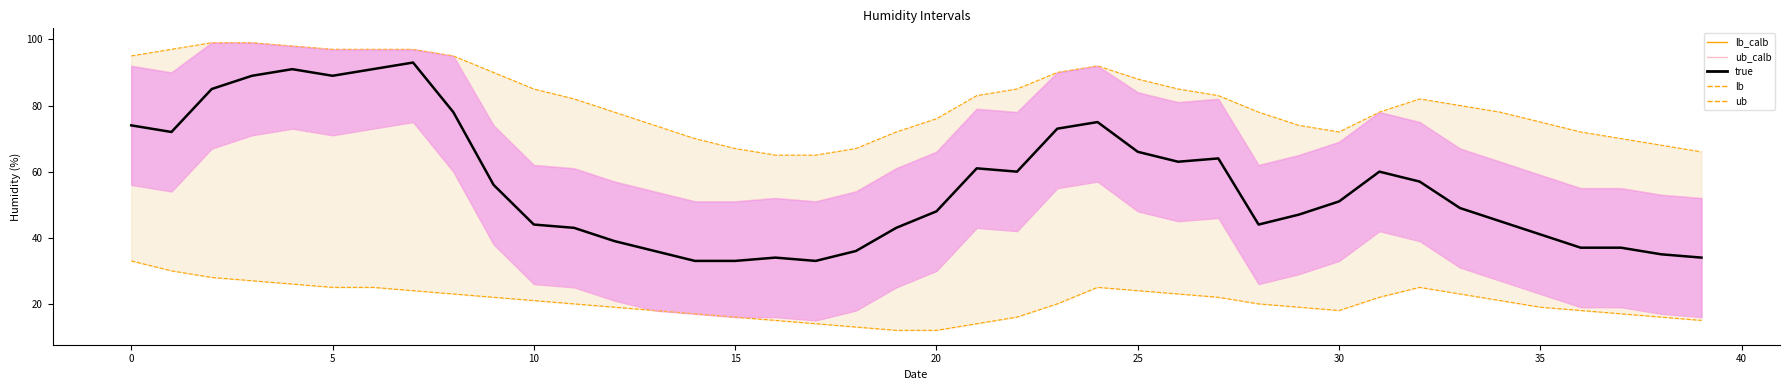

What is the value of the true point at the 5th from the left?

91